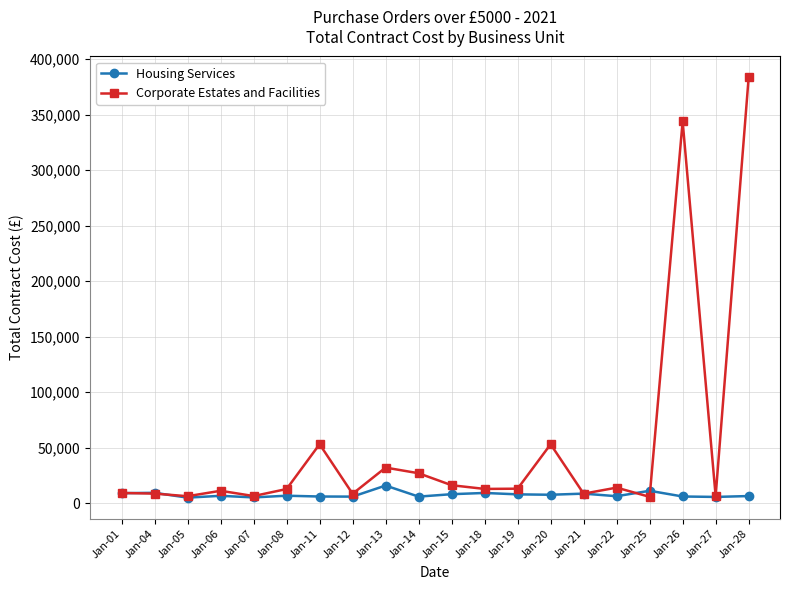

How many interior local valleys does the Corporate Estates and Facilities series have?

7